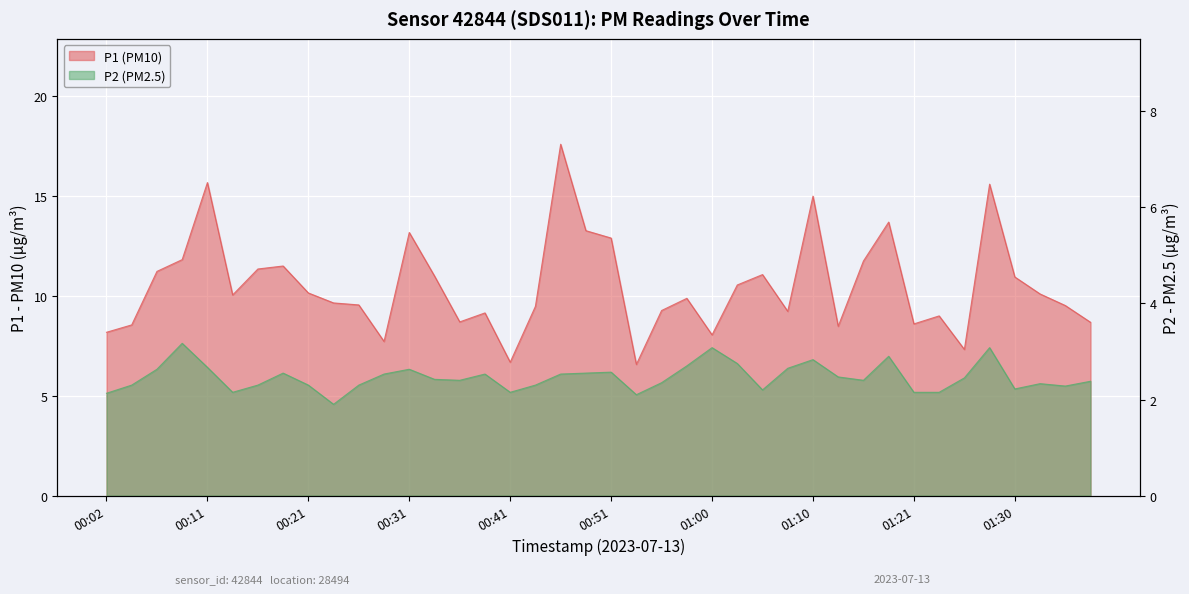

True or false: P2 and P1 cross at least once.

False